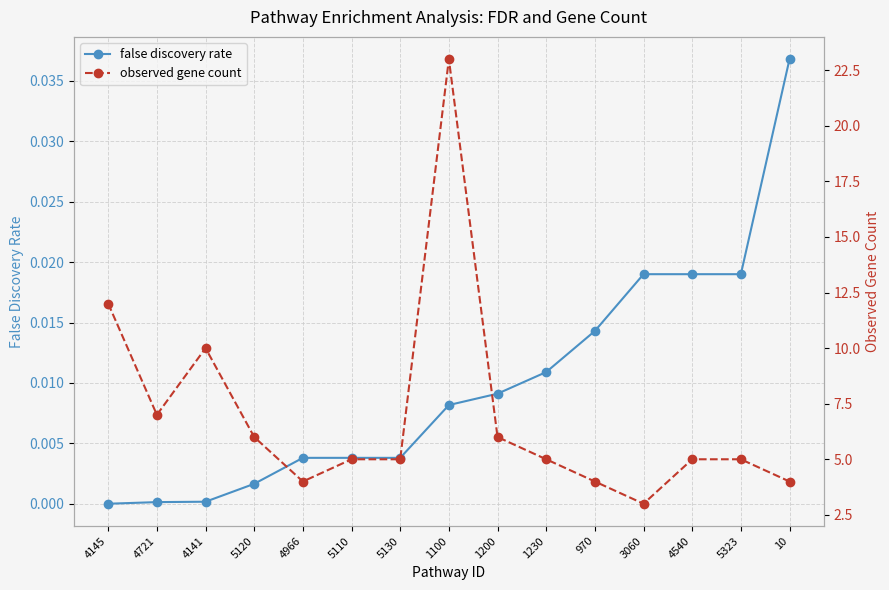

Reading left to right, list all the values displayed in this chart.

false discovery rate: 4145=0.0	4721=0.0	4141=0.0	5120=0.0	4966=0.0	5110=0.0	5130=0.0	1100=0.0	1200=0.0	1230=0.0	970=0.0	3060=0.0	4540=0.0	5323=0.0	10=0.0
observed gene count: 4145=12.0	4721=7.0	4141=10.0	5120=6.0	4966=4.0	5110=5.0	5130=5.0	1100=23.0	1200=6.0	1230=5.0	970=4.0	3060=3.0	4540=5.0	5323=5.0	10=4.0